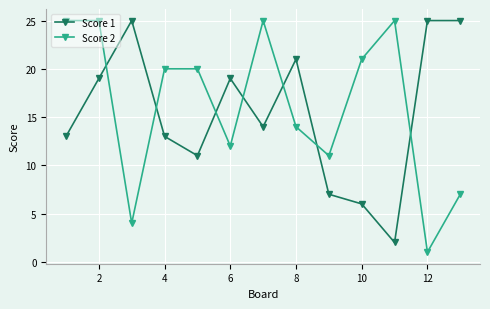

Which series has the largest range (max minus min)?

Score 2